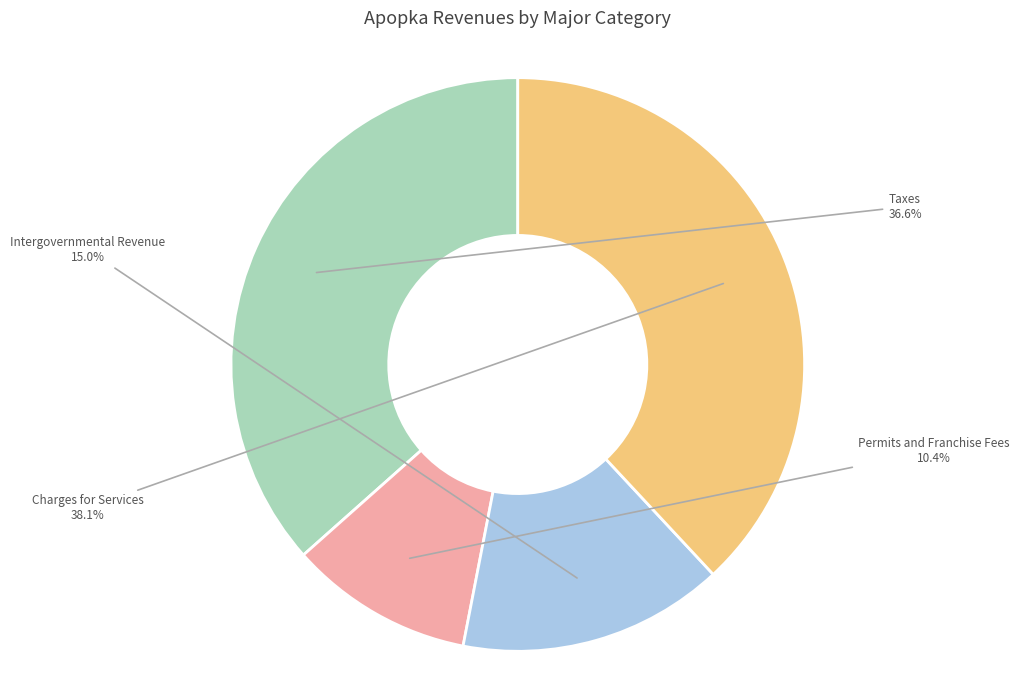

How many slices are in this pie chart?

4